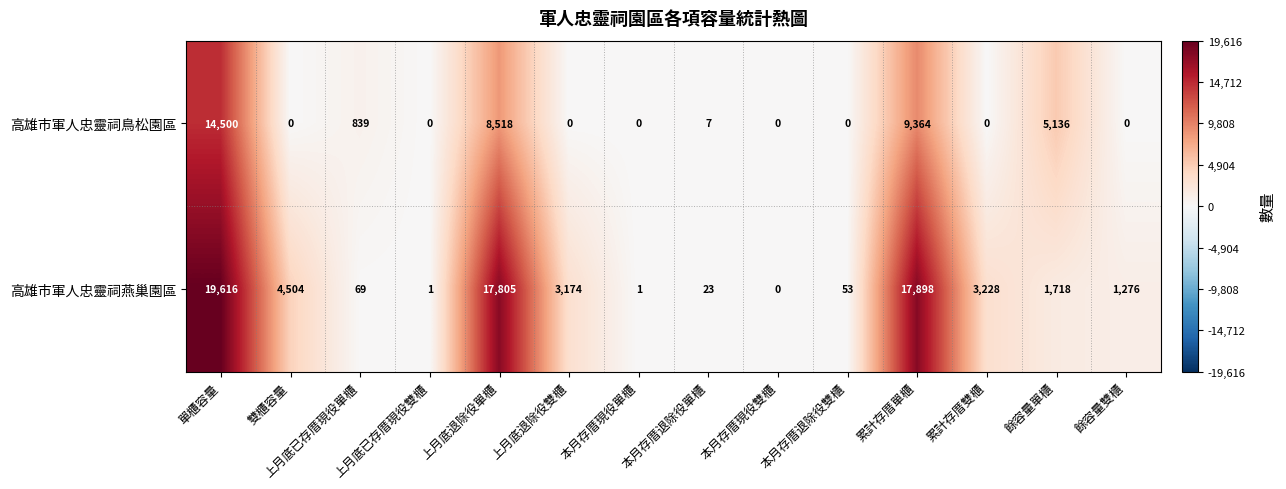

What is the difference between the maximum and minimum values in the 高雄市軍人忠靈祠燕巢園區 series?

19616